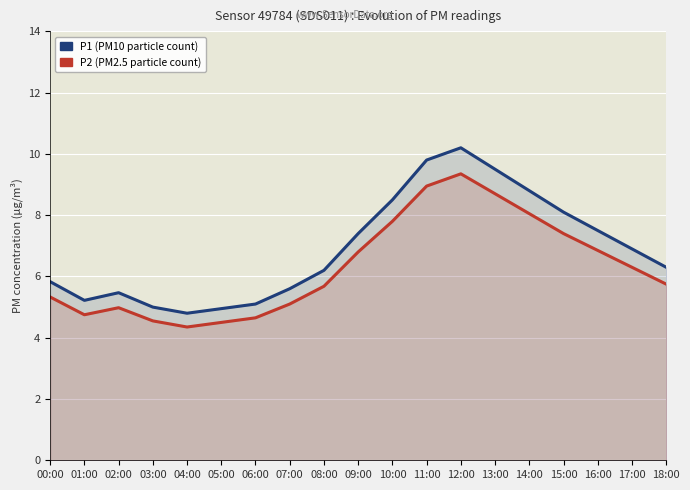

Count the number of data series in this chart.

2